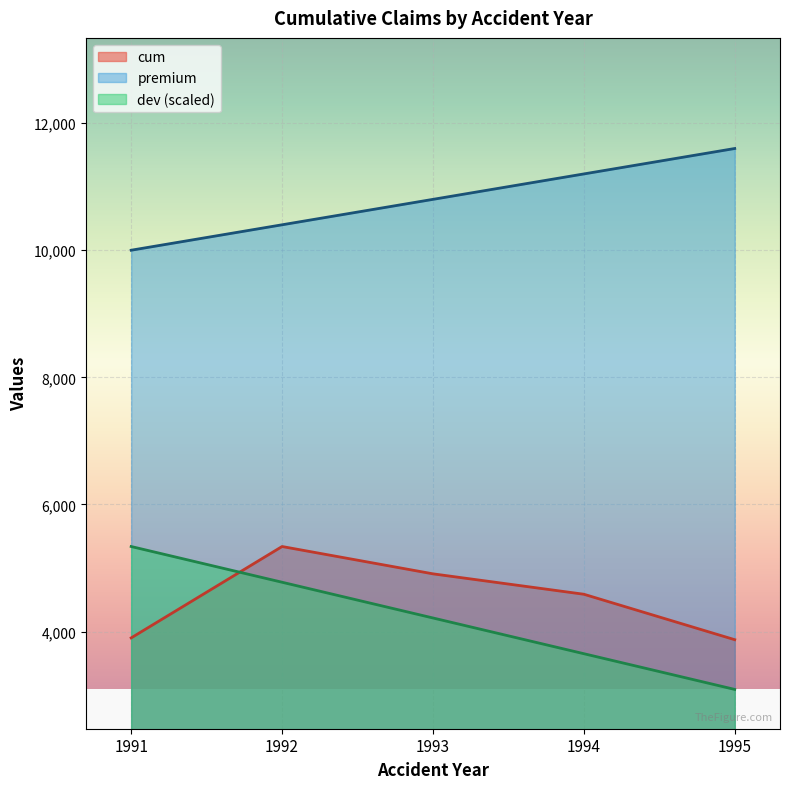

The cum series shows 4909.3 at 1993. True or false?

True